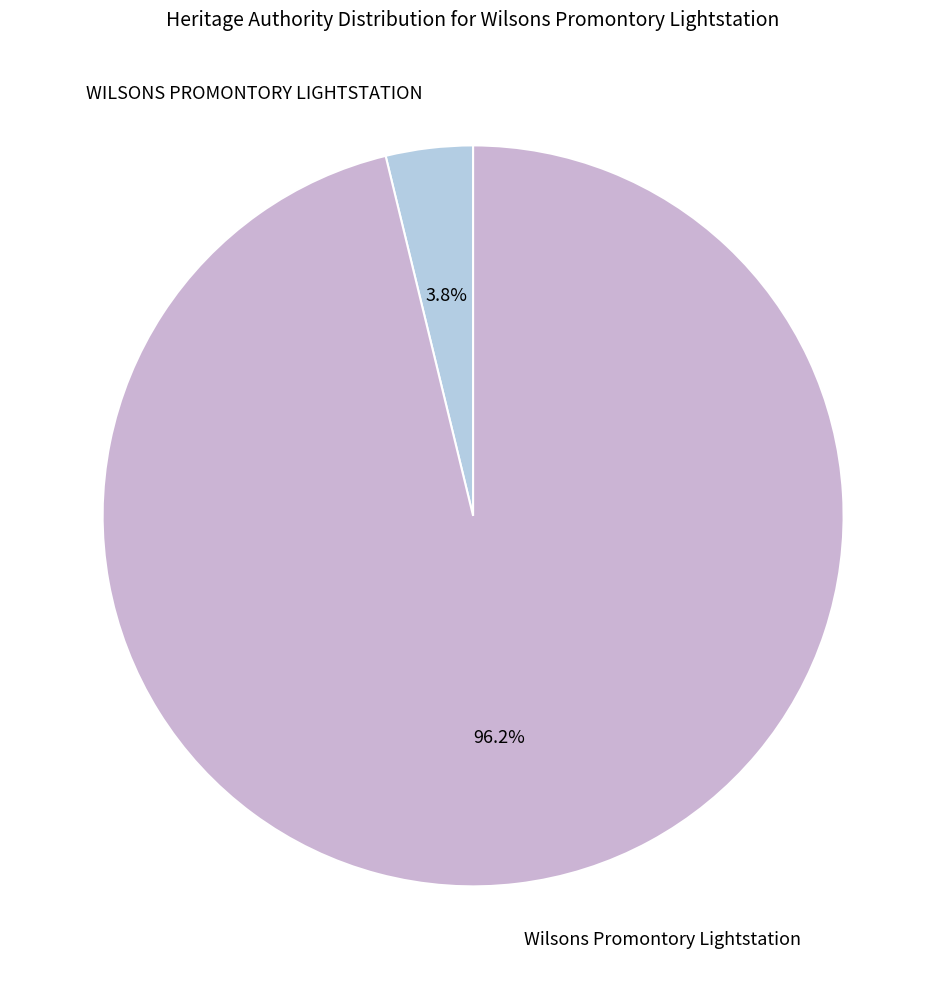

Do WILSONS PROMONTORY LIGHTSTATION and Wilsons Promontory Lightstation together represent more than half of the pie?

Yes